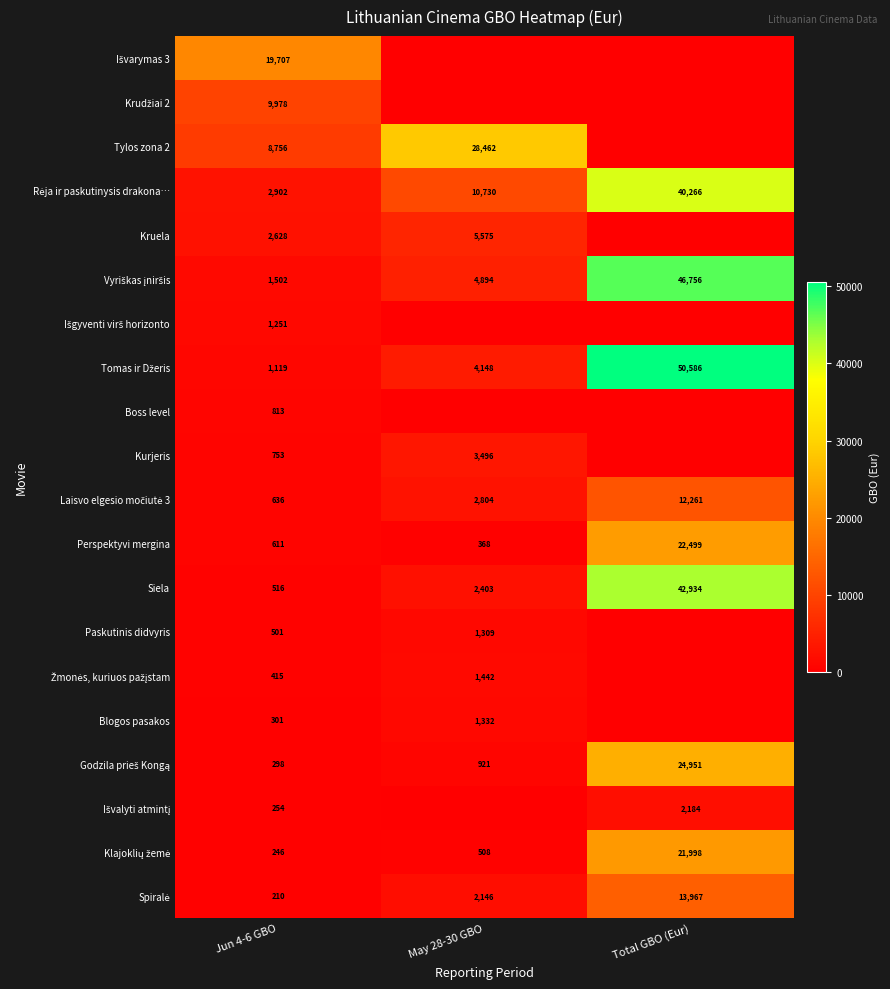

True or false: Perspektyvi mergina has a value of 368 at May 28-30 GBO.

True